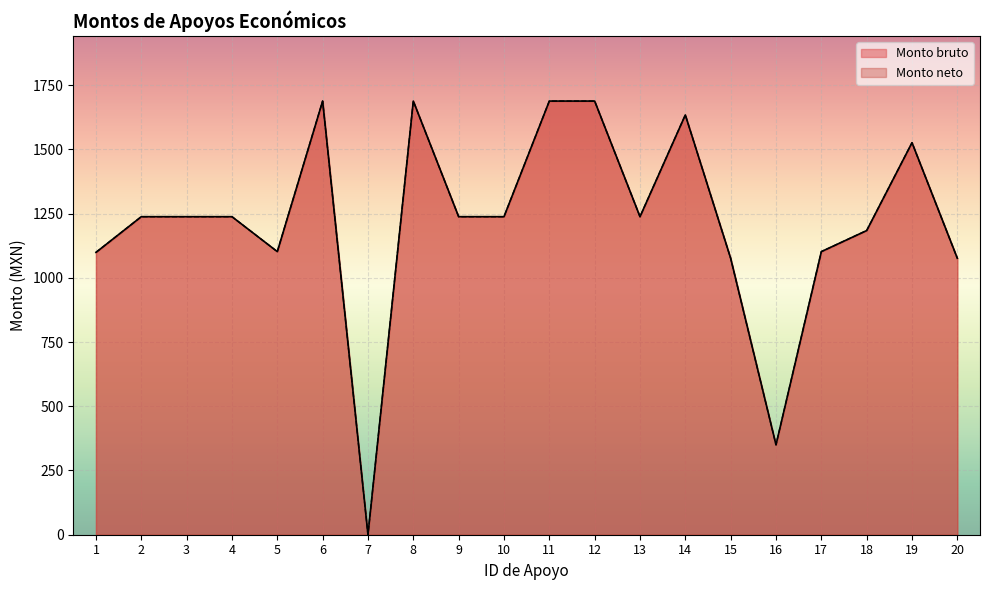

Does the chart display data point markers on the line(s)?

No